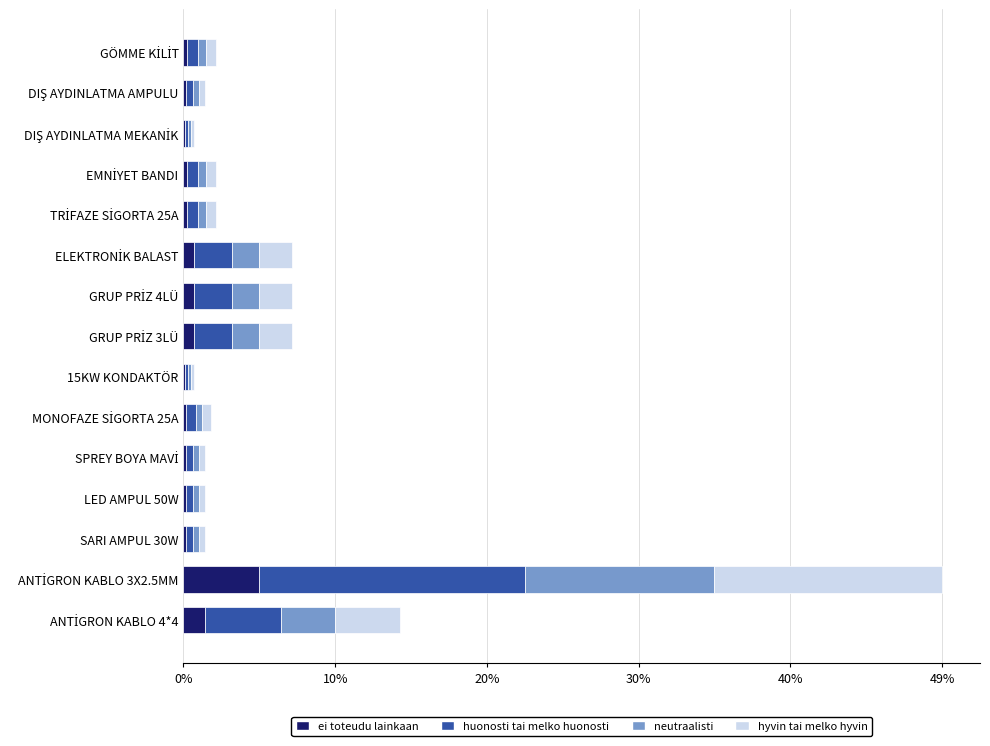

What is the maximum value for ei toteudu lainkaan?

4.9